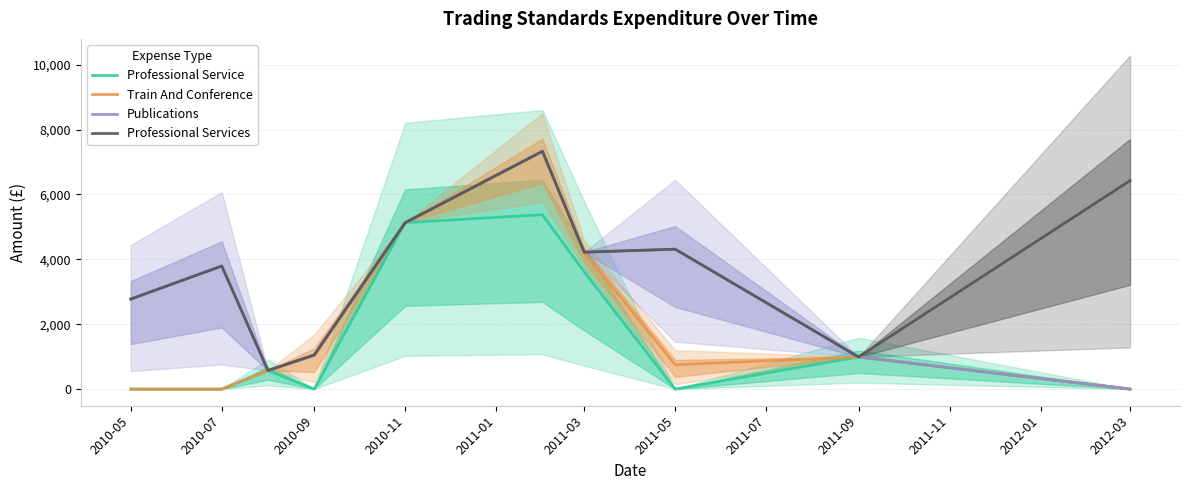

At 2011-05, list the series in order from smallest to largest.

Professional Service, Train And Conference, Publications, Professional Services